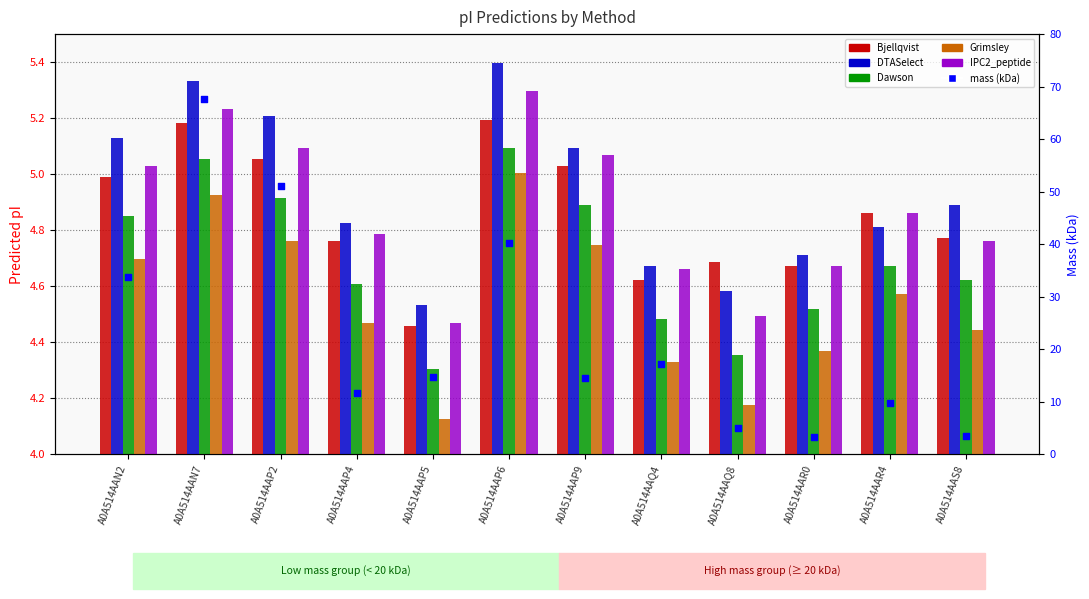

Which series contains the highest Y value?

mass (kDa)